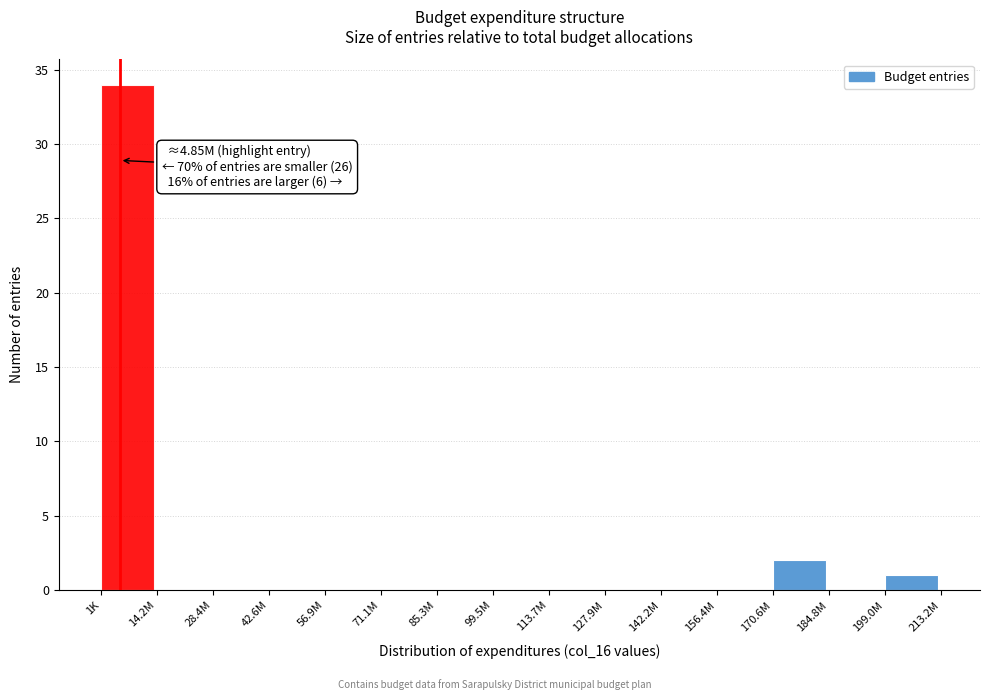

Reading left to right, list all the values displayed in this chart.

1K=34	14.2M=0	28.4M=0	42.6M=0	56.9M=0	71.1M=0	85.3M=0	99.5M=0	113.7M=0	127.9M=0	142.2M=0	156.4M=0	170.6M=2	184.8M=0	199.0M=1